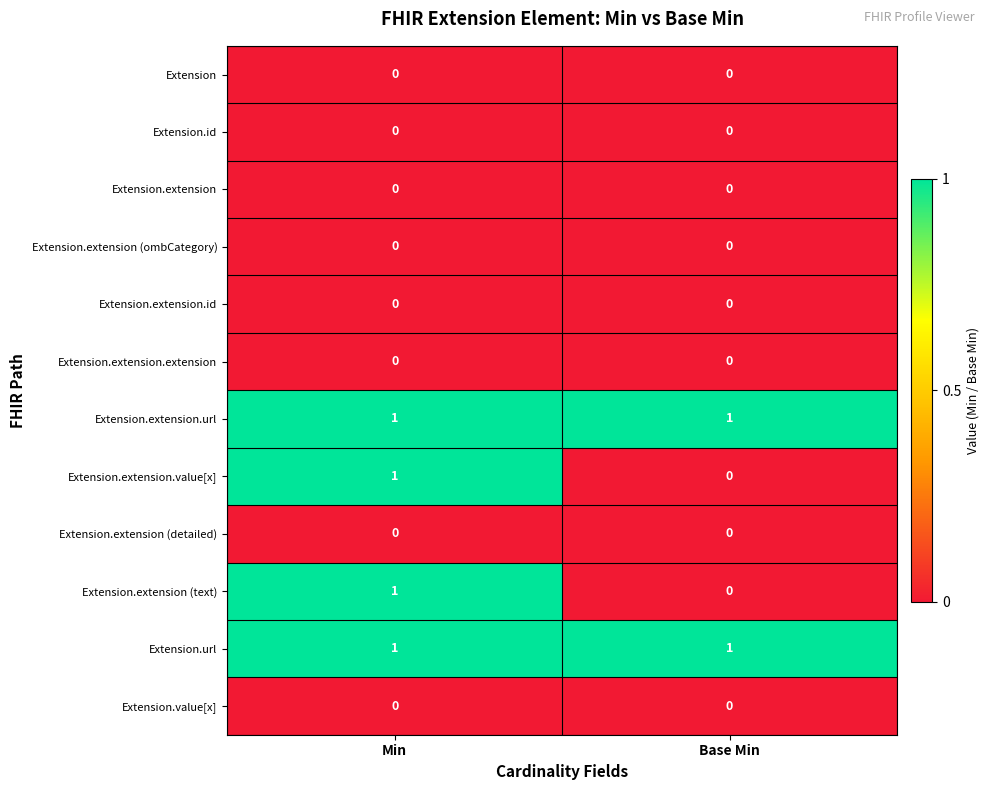

What is the total value across all series at Base Min?

2